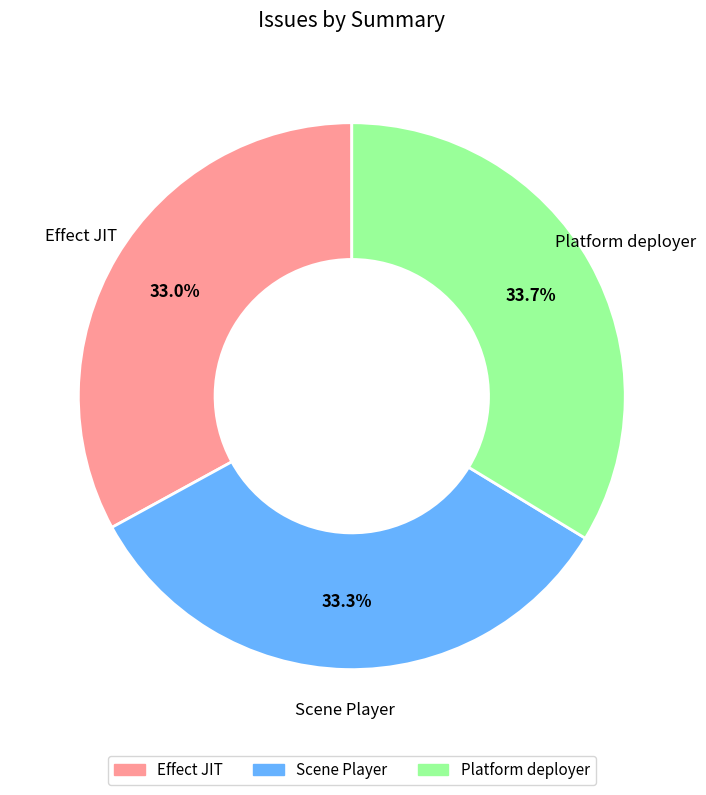

How many segments does this pie chart have?

3